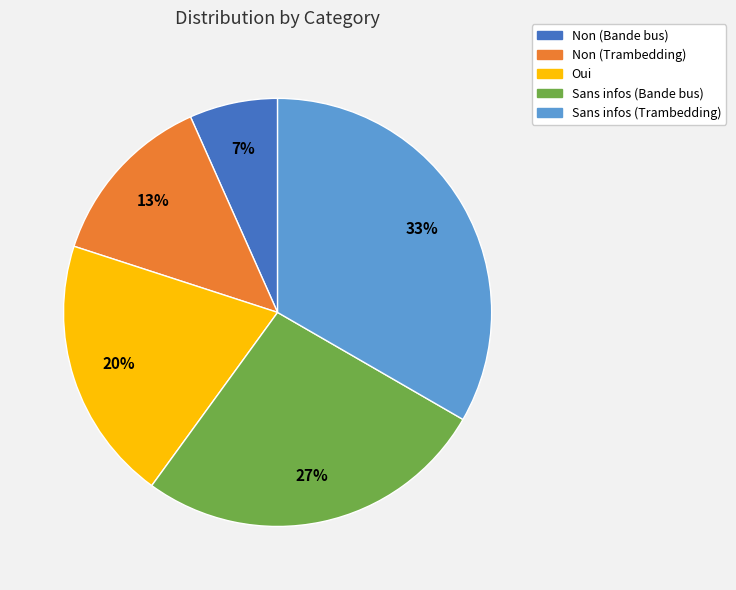

To the nearest percent, what is the difference between the Non (Trambedding) and Sans infos (Trambedding) slice percentages?

20%